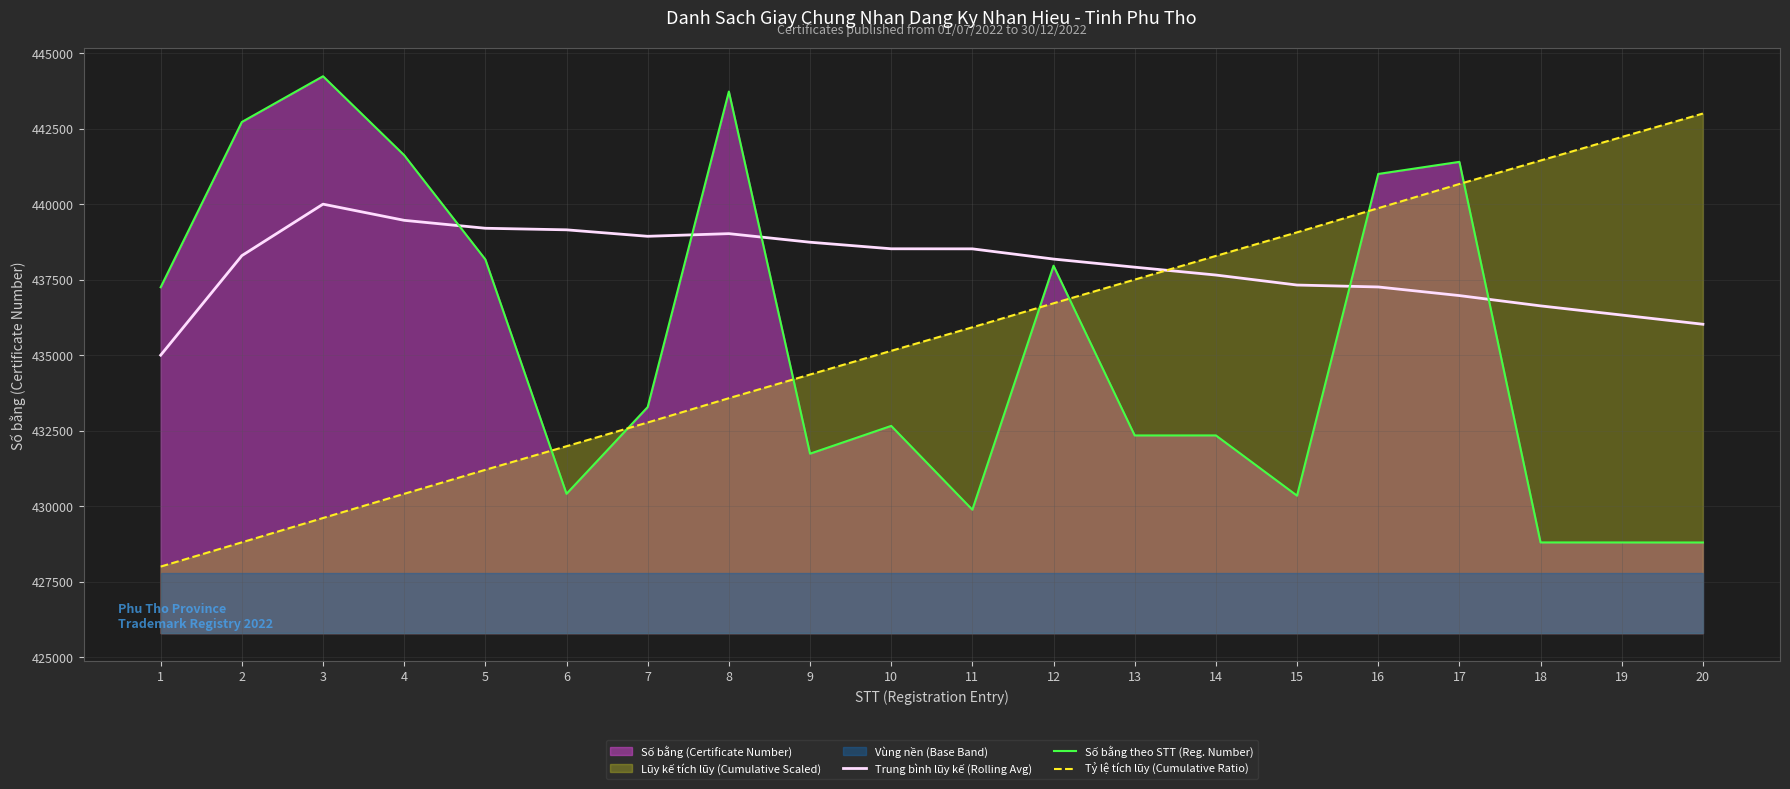

What is the difference between the second highest and second lowest values in the Số bằng theo STT (Reg. Number) series?

14928.0